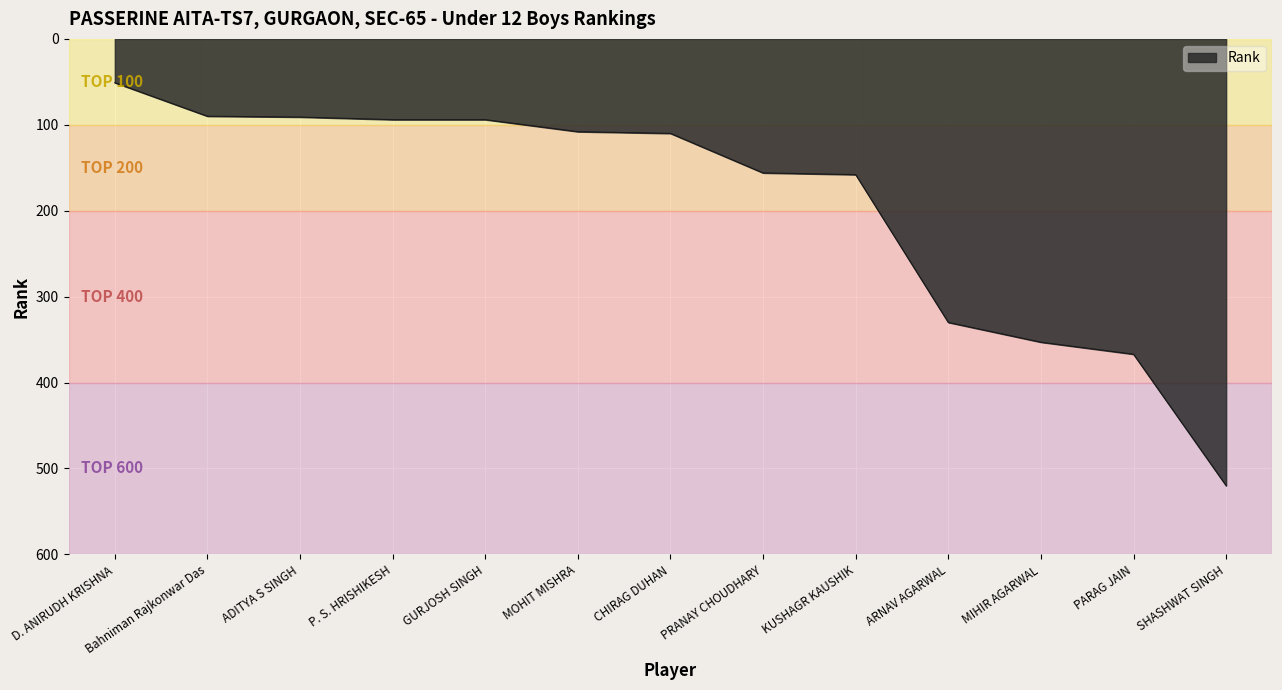

Read the value at ADITYA S SINGH, to the nearest 10.

90